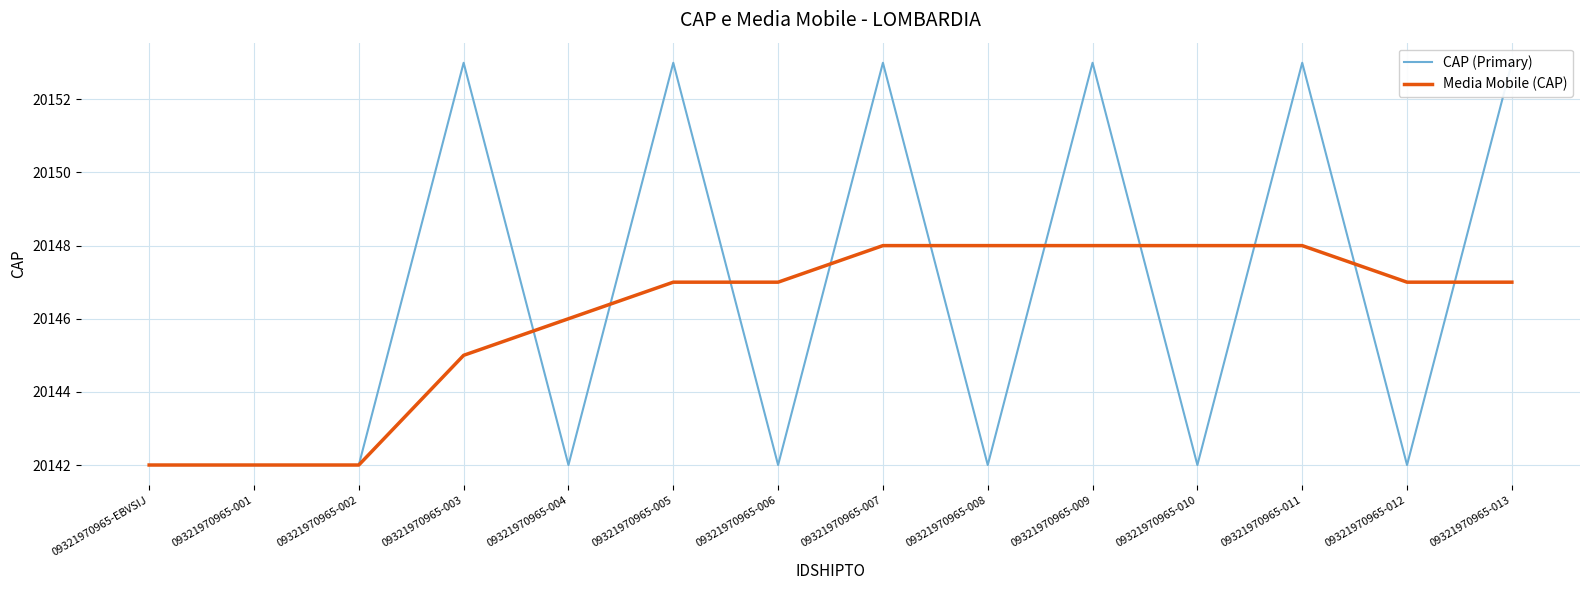

Reading left to right, transcribe all the data shown in this chart.

CAP (Primary): 09321970965-EBVSIJ=20142	09321970965-001=20142	09321970965-002=20142	09321970965-003=20153	09321970965-004=20142	09321970965-005=20153	09321970965-006=20142	09321970965-007=20153	09321970965-008=20142	09321970965-009=20153	09321970965-010=20142	09321970965-011=20153	09321970965-012=20142	09321970965-013=20153
Media Mobile (CAP): 09321970965-EBVSIJ=20142	09321970965-001=20142	09321970965-002=20142	09321970965-003=20145	09321970965-004=20146	09321970965-005=20147	09321970965-006=20147	09321970965-007=20148	09321970965-008=20148	09321970965-009=20148	09321970965-010=20148	09321970965-011=20148	09321970965-012=20147	09321970965-013=20147